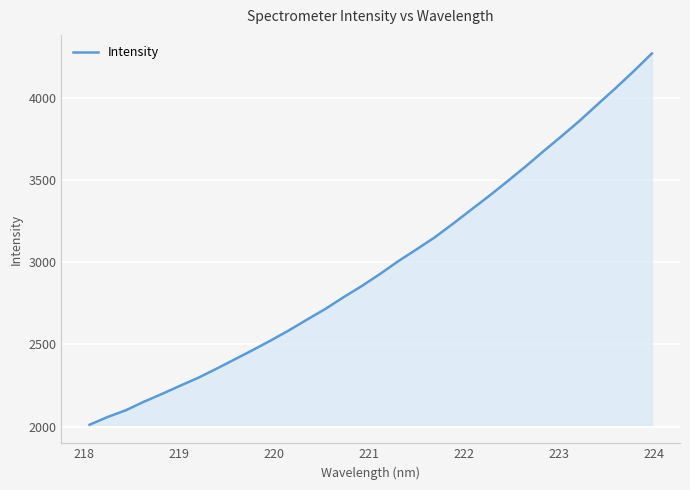

What is the maximum value shown in the chart?

4268.6